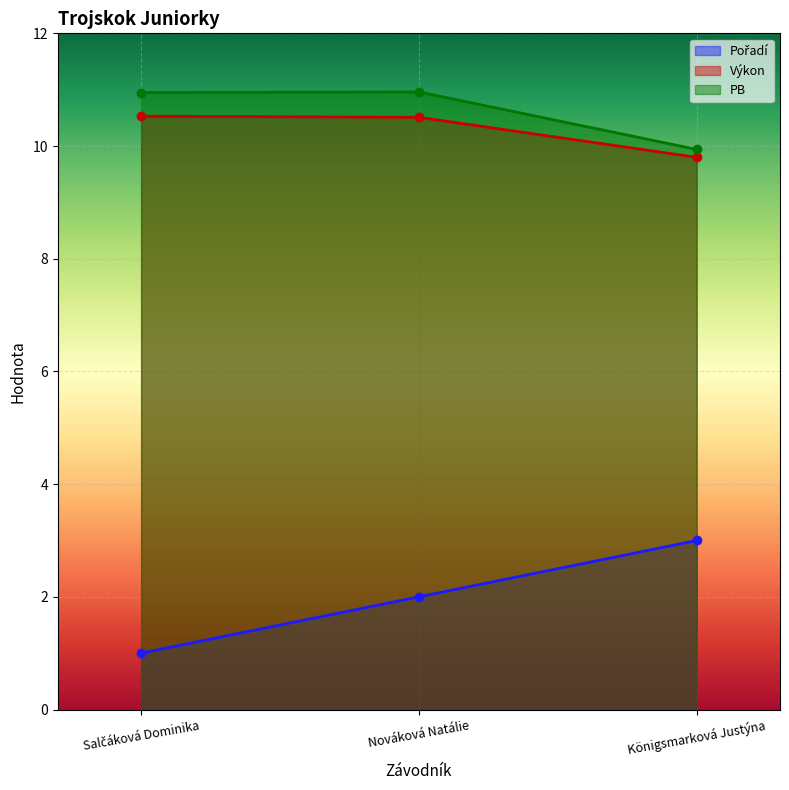

Count the number of categories in the chart.

3